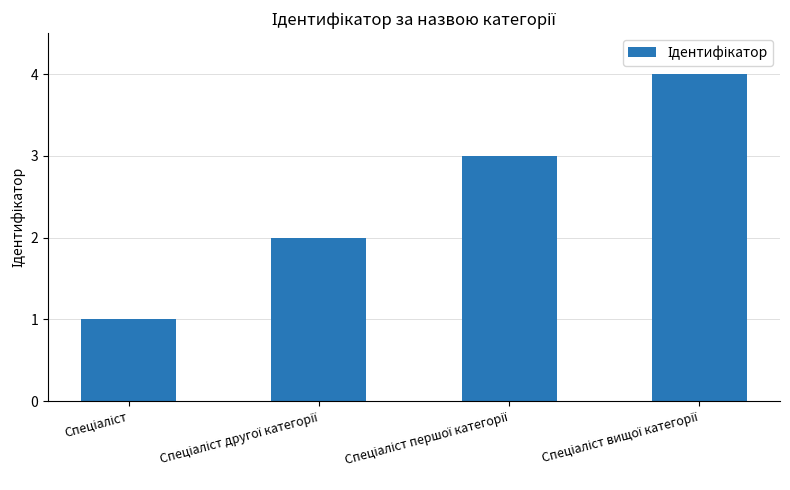

What is the sum of all values?

10